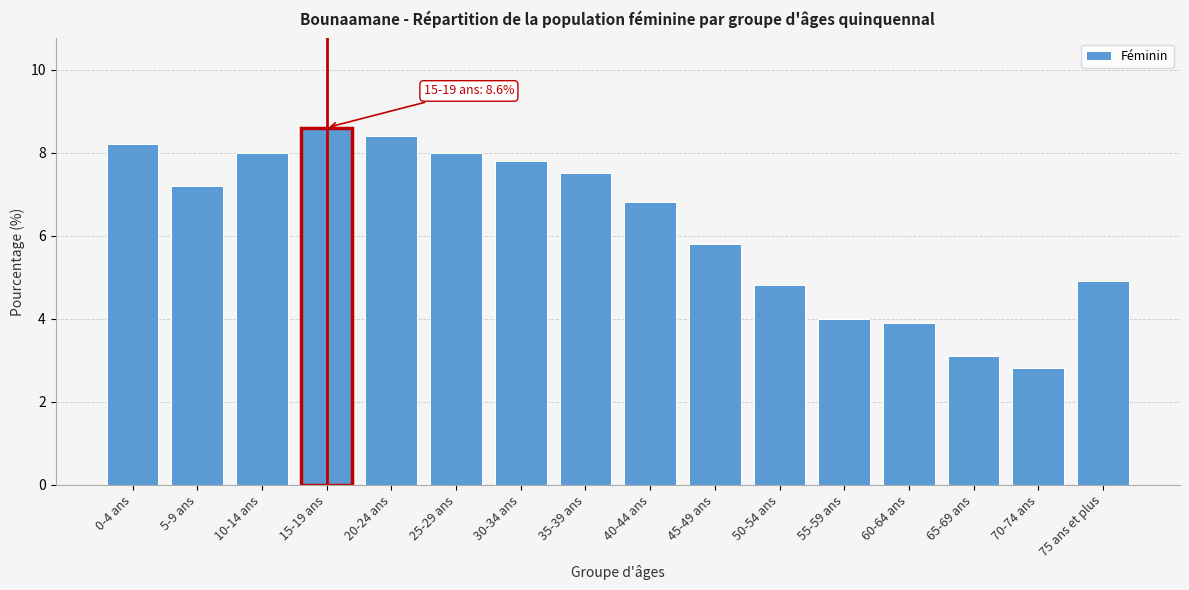

Reading left to right, extract all data points from this chart.

8.2	7.2	8.0	8.6	8.4	8.0	7.8	7.5	6.8	5.8	4.8	4.0	3.9	3.1	2.8	4.9